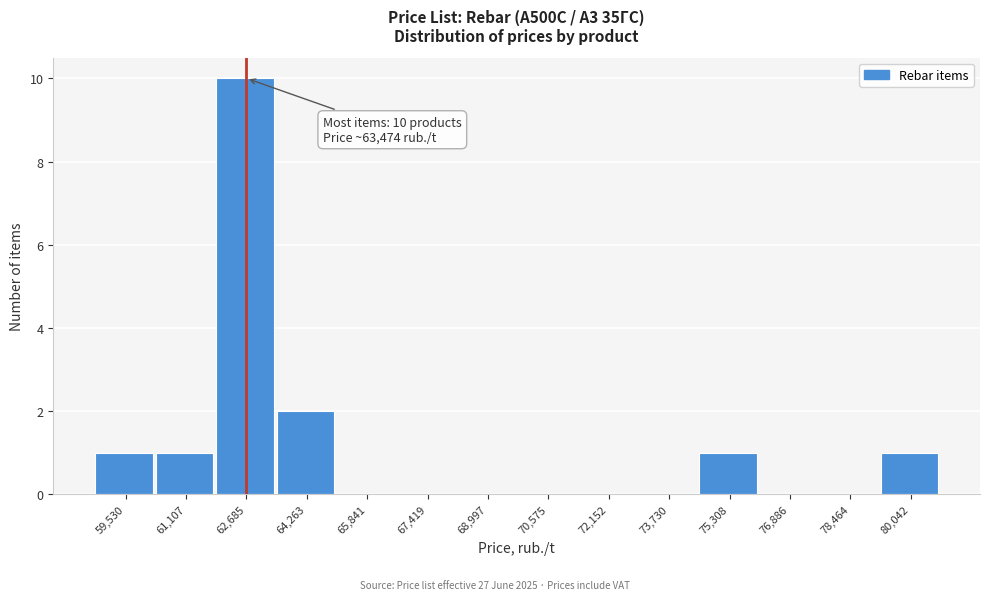

Reading left to right, extract all data points from this chart.

59,530=1	61,107=1	62,685=10	64,263=2	65,841=0	67,419=0	68,997=0	70,575=0	72,152=0	73,730=0	75,308=1	76,886=0	78,464=0	80,042=1